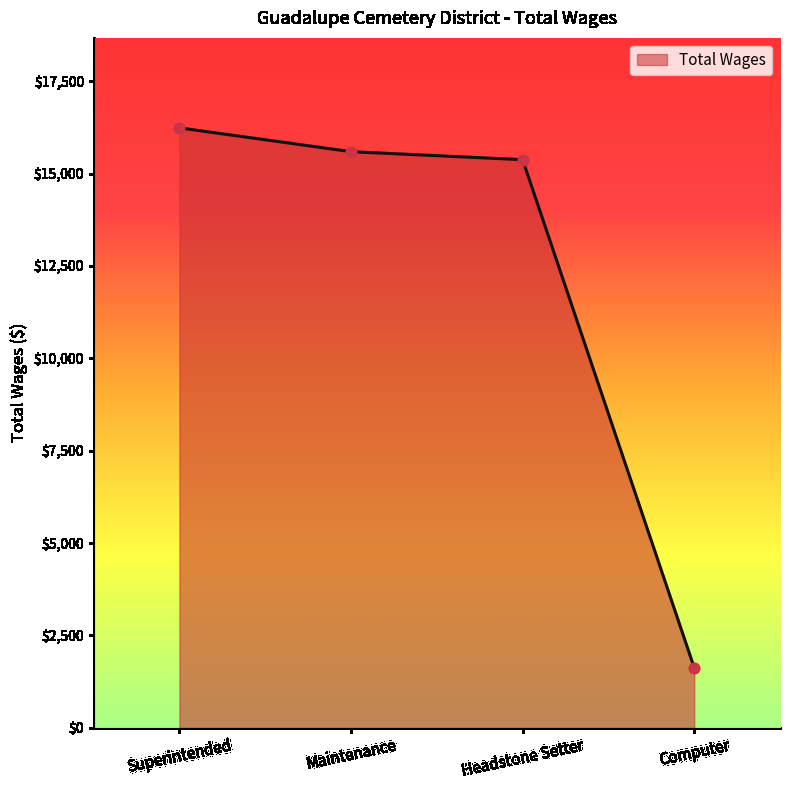

Between Computer and Superintended, which is larger?

Superintended